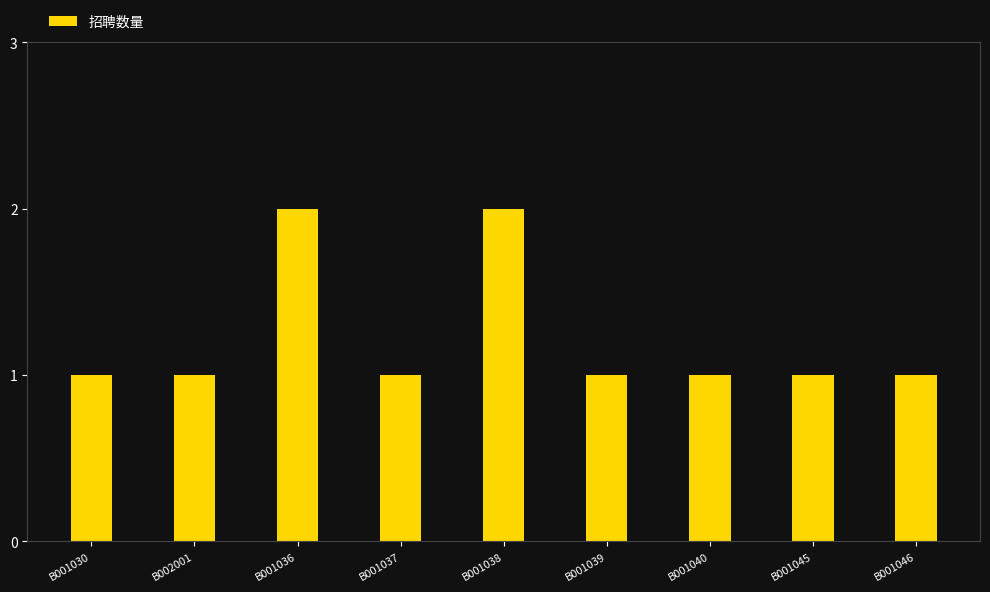

Are the bars grouped side by side (vs. stacked)?

No